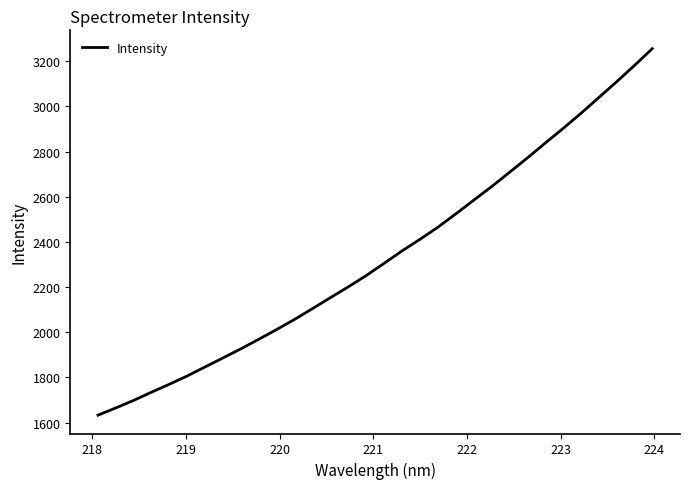

What is the minimum value shown in the chart?

1632.5